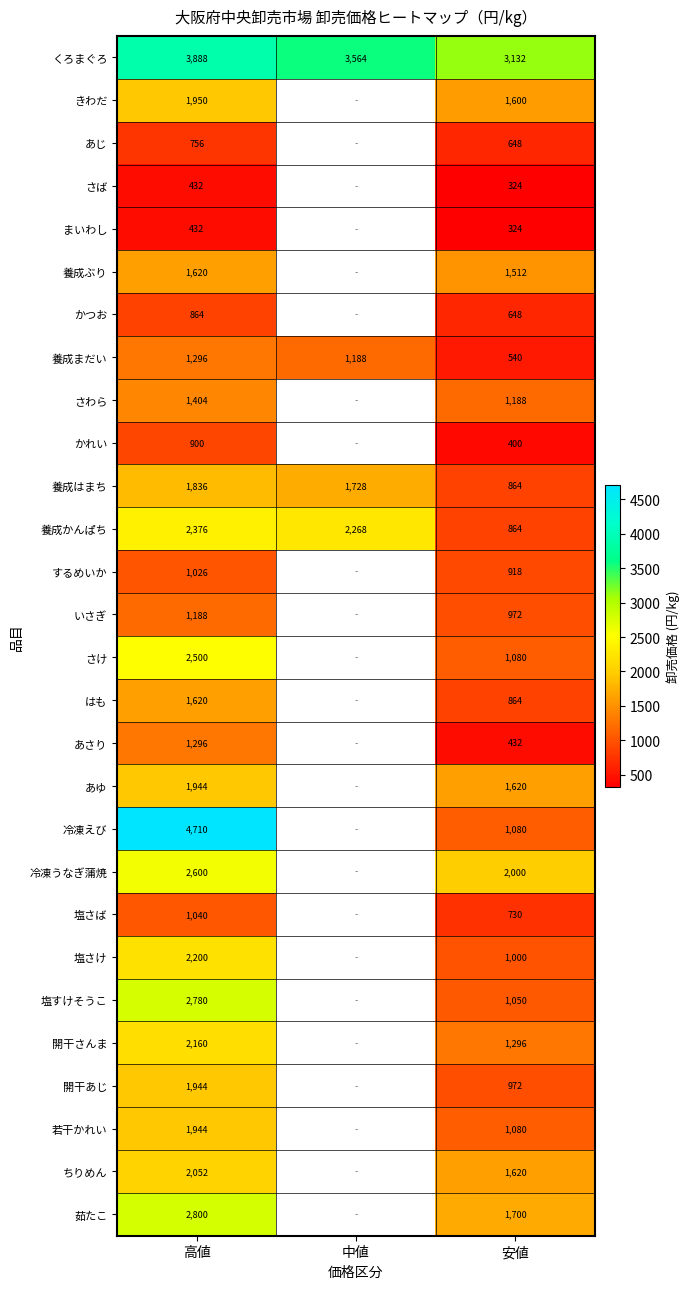

What is the total value across all series at 高値?

51558